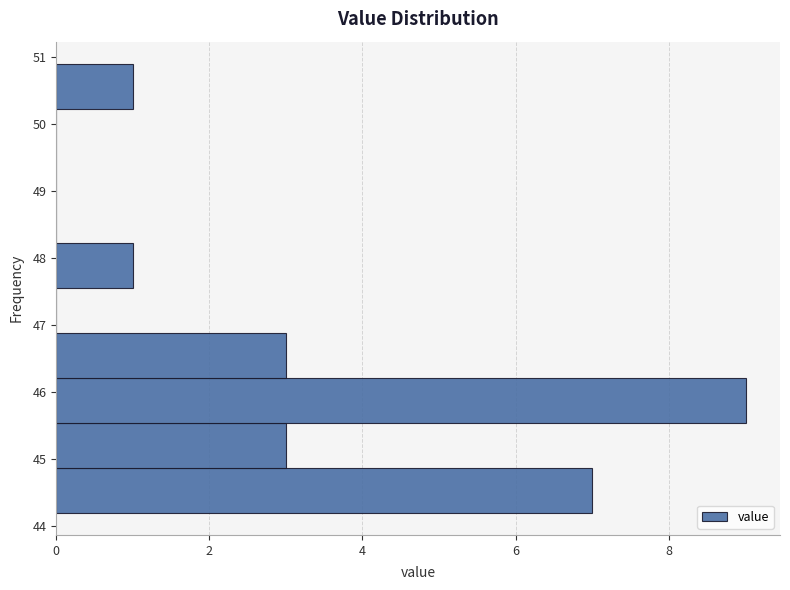

Reading bottom to top, transcribe this chart: for each bar, give the range it covers on the y-axis and its length. Neither the bar edges nor the lengths are printed on the chart, so give them approximately, as read against the axes.

44.20 to 44.87: 7
44.87 to 45.54: 3
45.54 to 46.21: 9
46.21 to 46.88: 3
46.88 to 47.55: 0
47.55 to 48.22: 1
48.22 to 48.89: 0
48.89 to 49.56: 0
49.56 to 50.23: 0
50.23 to 50.90: 1